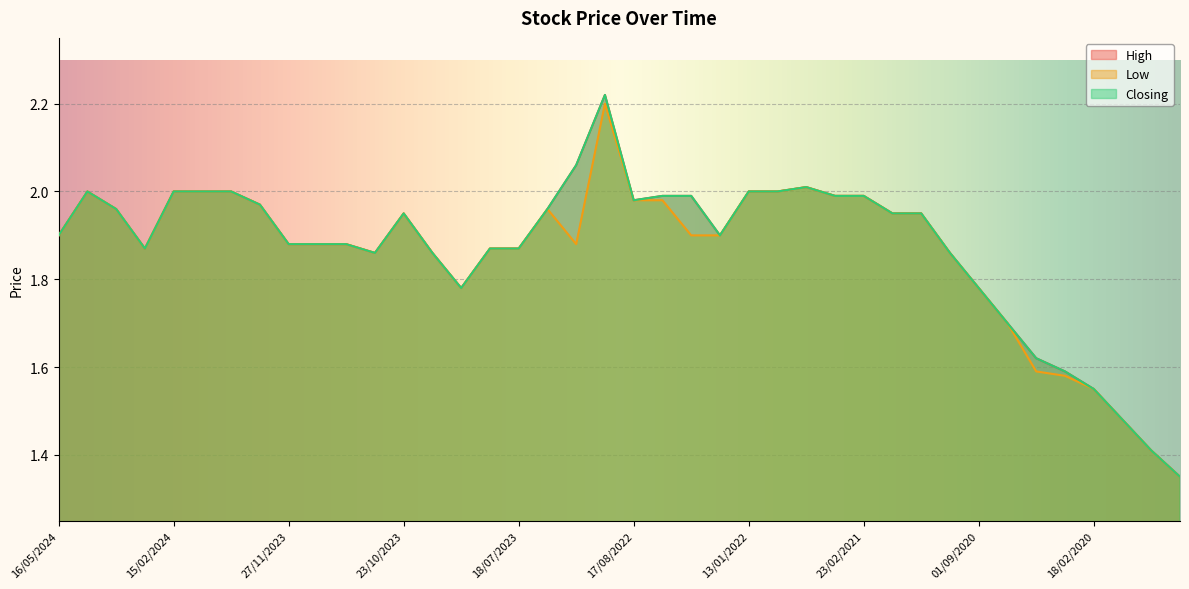

Is the value of Closing at 27/11/2023 greater than the value of High at 16/07/2023?

No